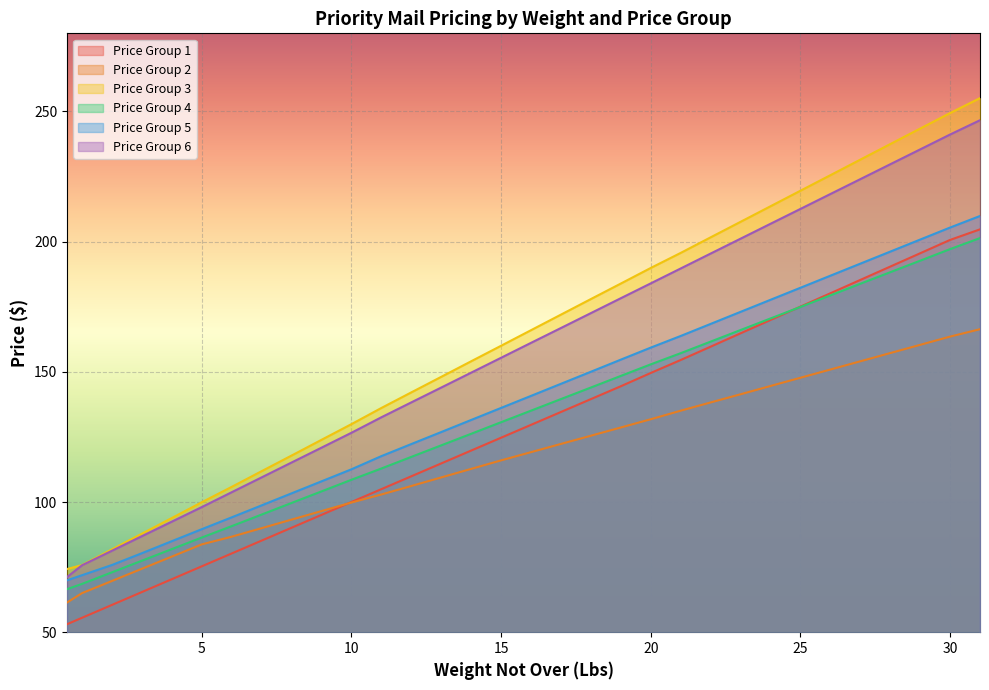

What are all the series names shown in the legend?

Price Group 1, Price Group 2, Price Group 3, Price Group 4, Price Group 5, Price Group 6